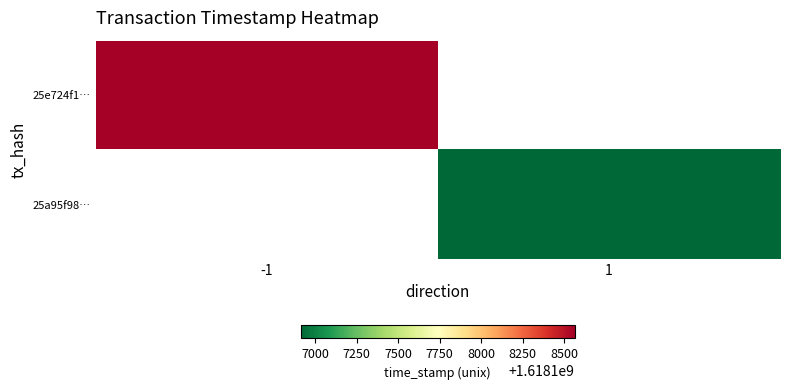

Which has a higher value, 1 or -1?

-1